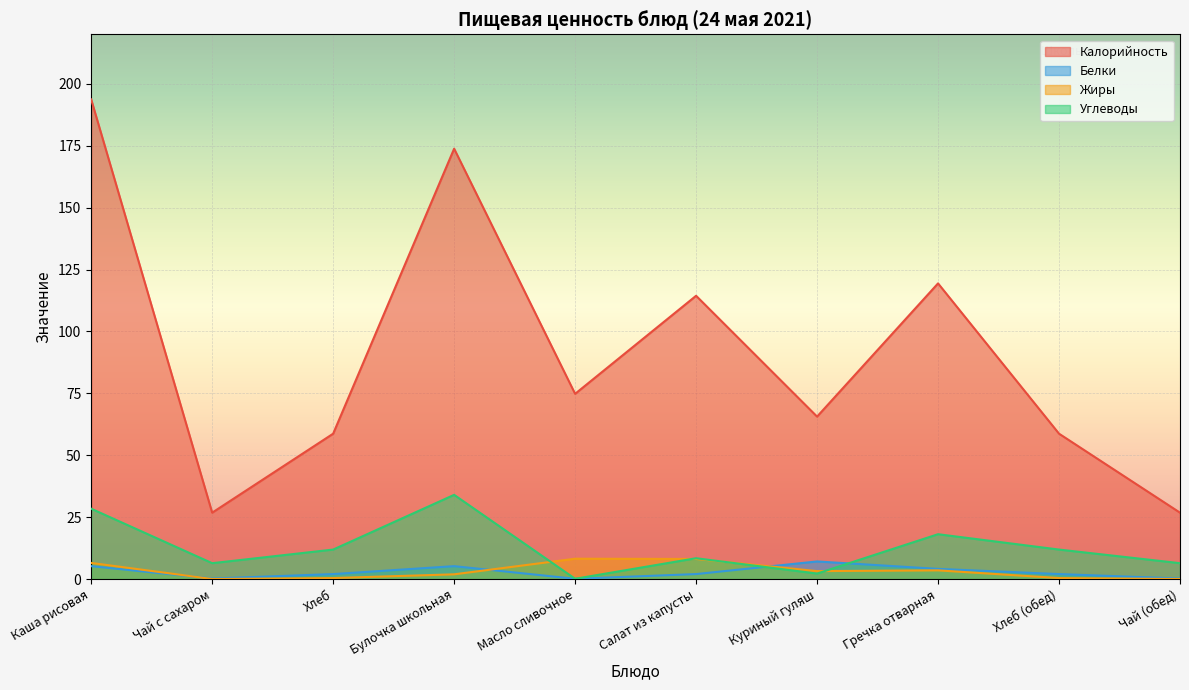

Where does the Калорийность series first go above 74?

Каша рисовая